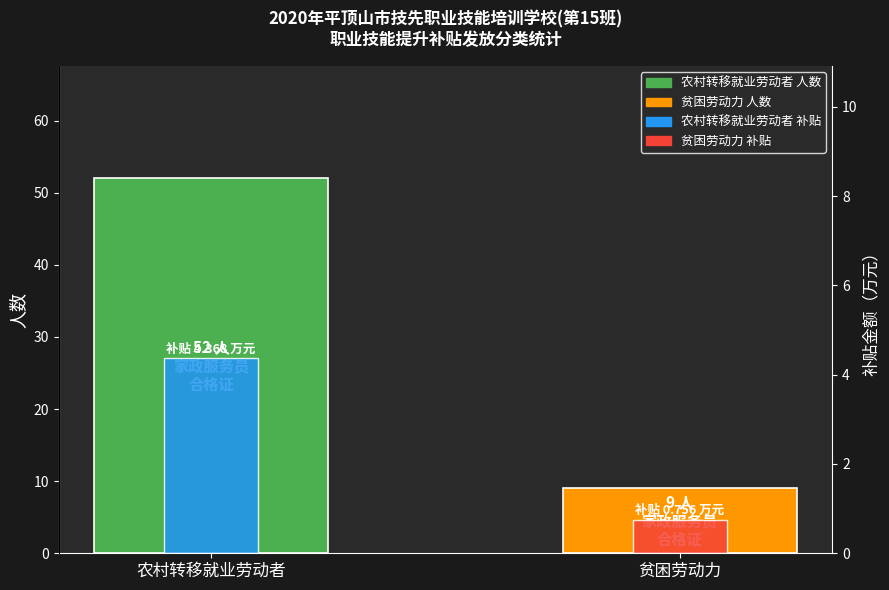

Which series has the largest total across all categories?

人数